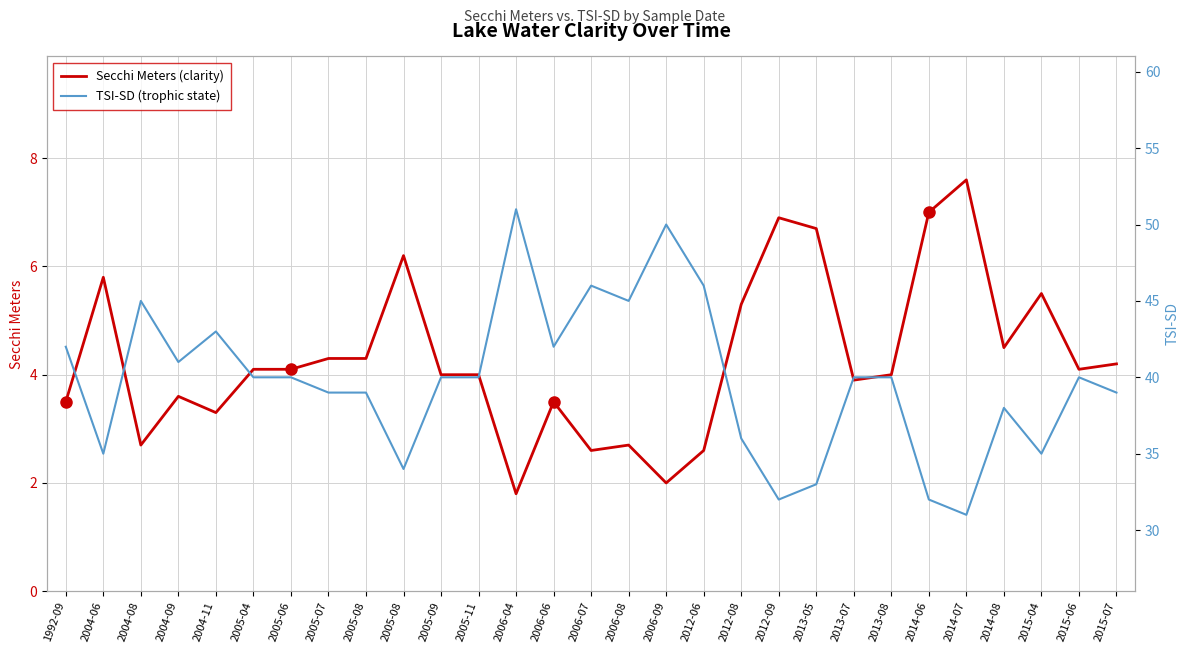

Is it true that Secchi Meters (clarity) equals 7.6 at 2014-08?

False